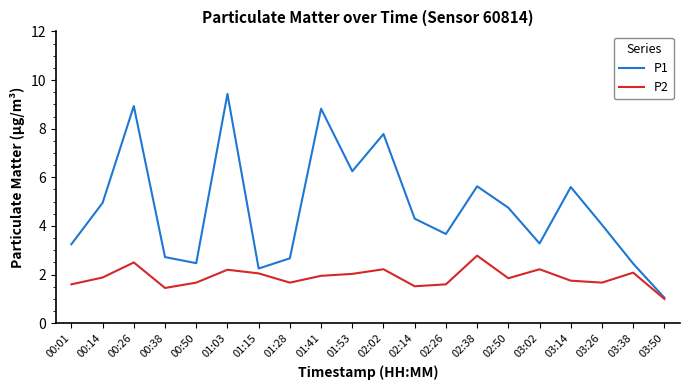

How many interior local valleys does the P1 series have?

5